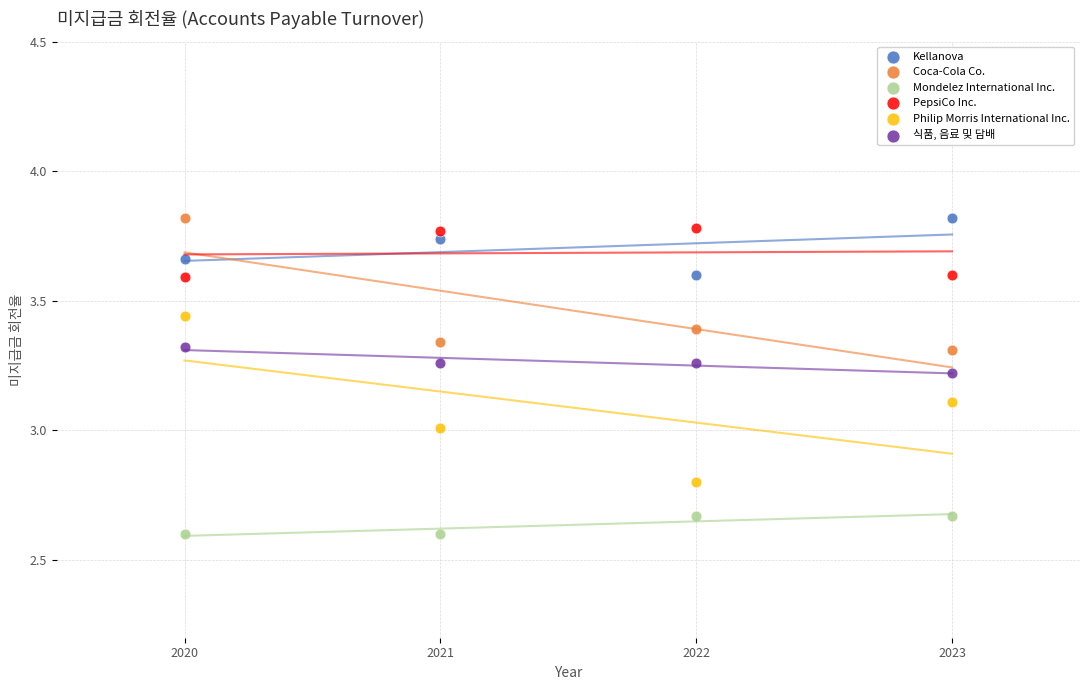

Which series reaches the minimum Y coordinate?

Mondelez International Inc.